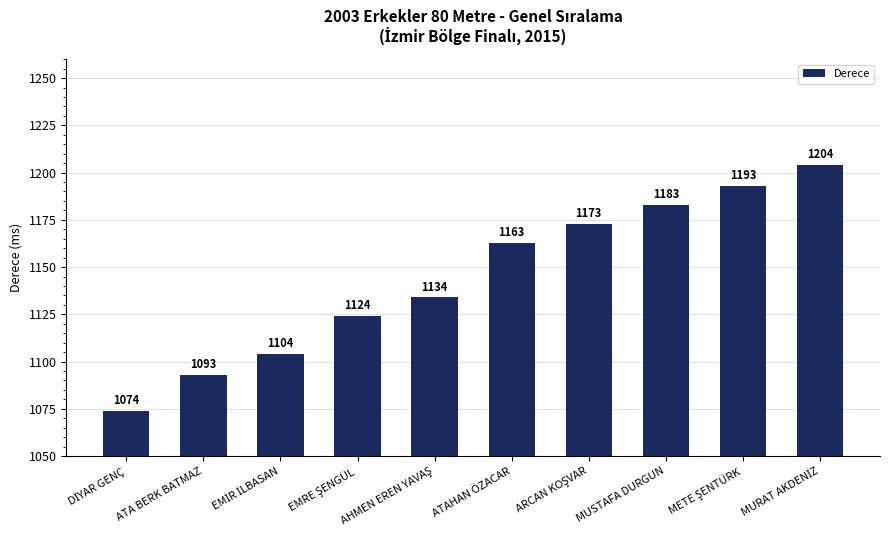

What is the change in value from ATAHAN ÖZACAR to MUSTAFA DURGUN?

+20